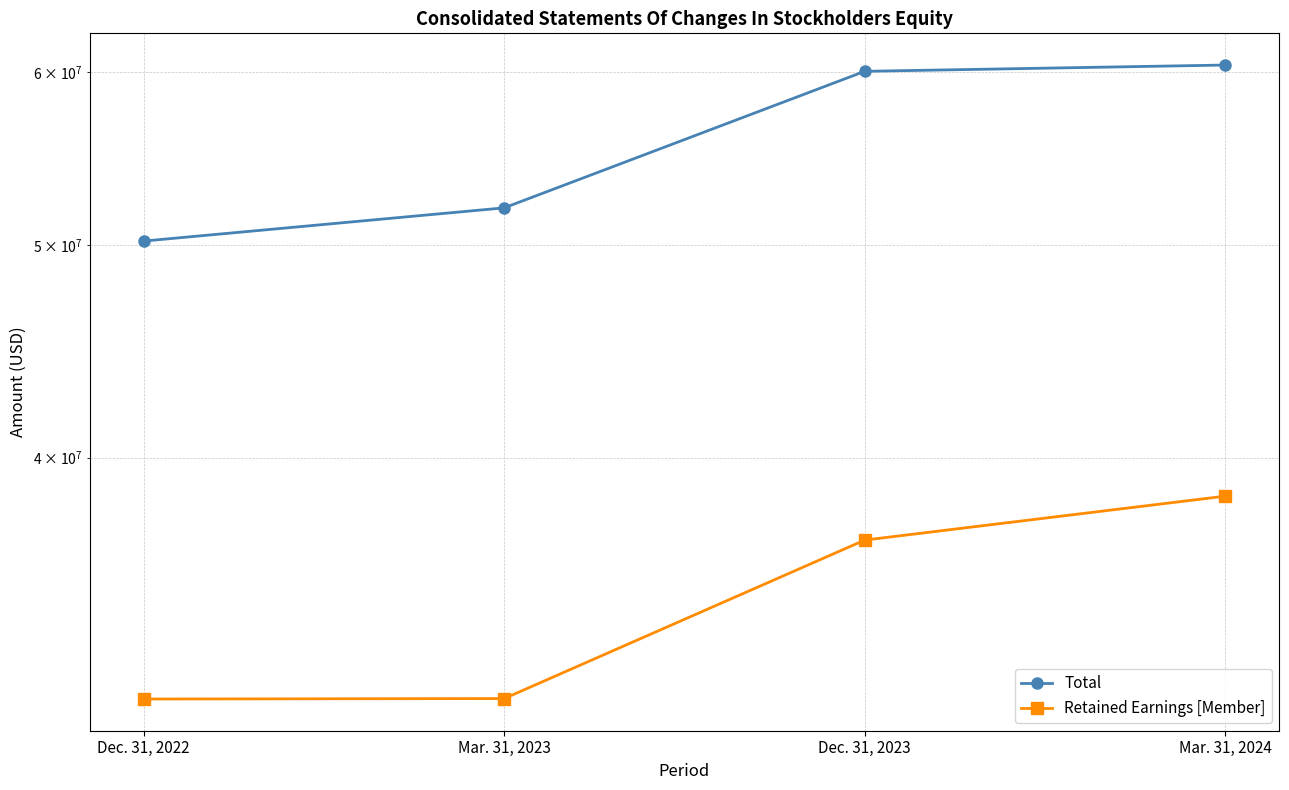

What is the difference between the second highest and second lowest values in the Retained Earnings [Member] series?

5629000